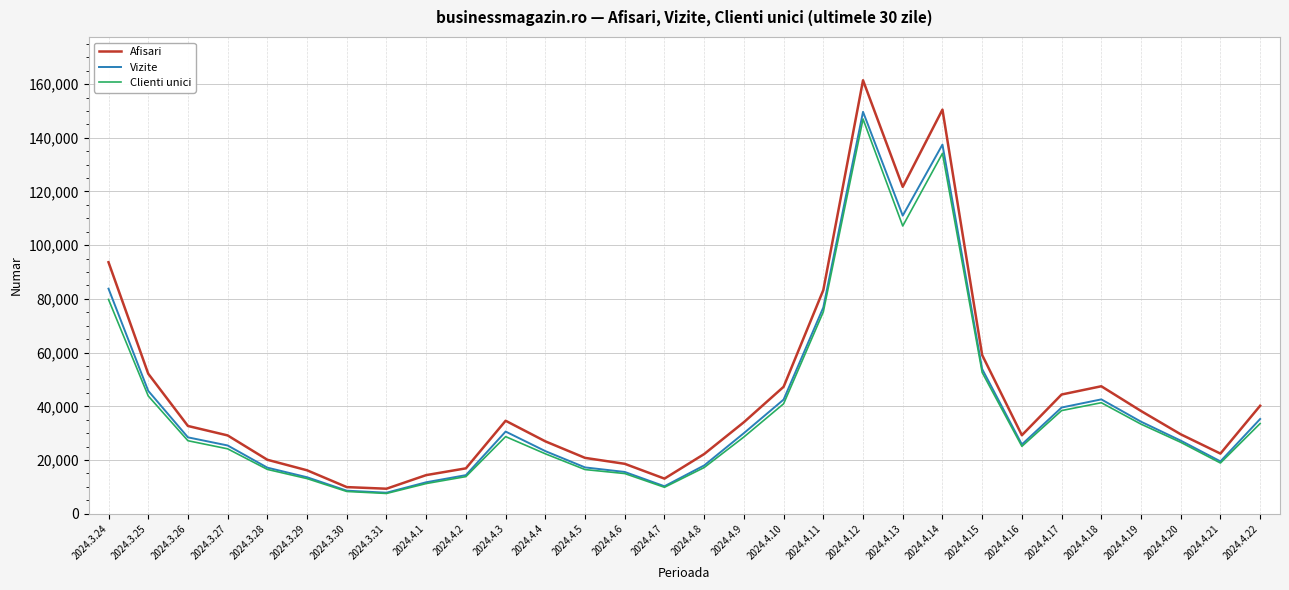

What is the difference between the Clienti unici values at 2024.4.18 and 2024.4.9?

12764